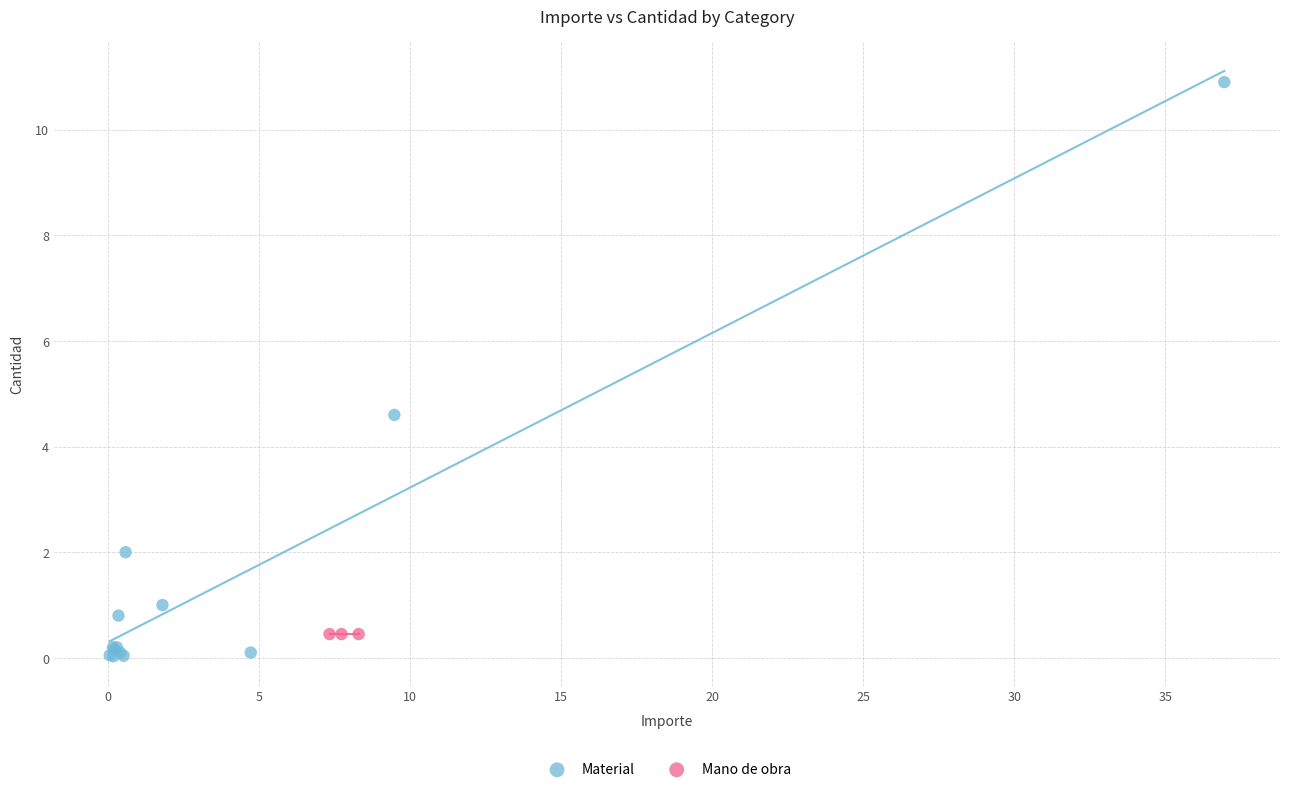

Which series reaches the maximum Y coordinate?

Material